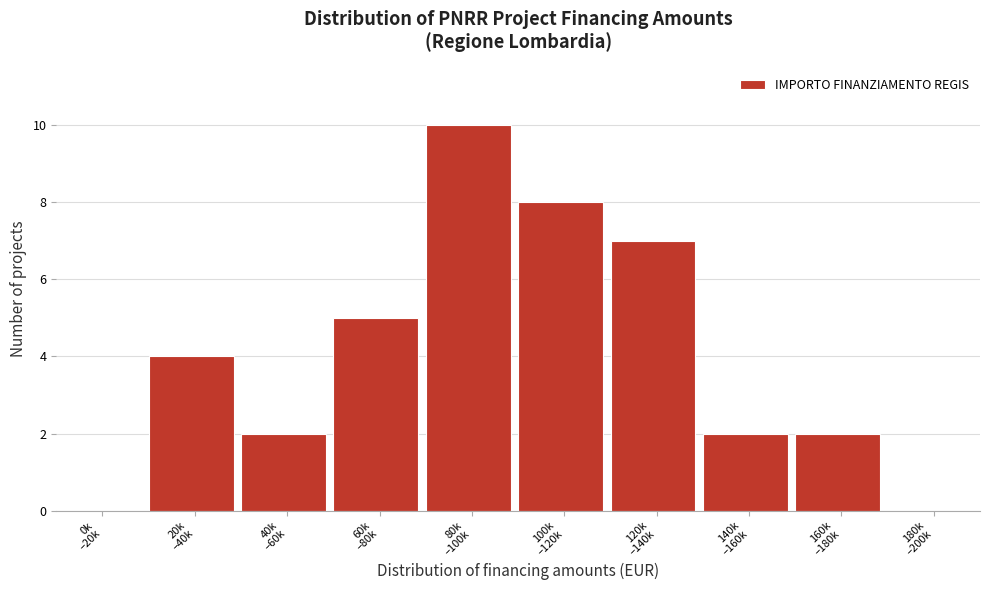

What is the sum of all values?

40